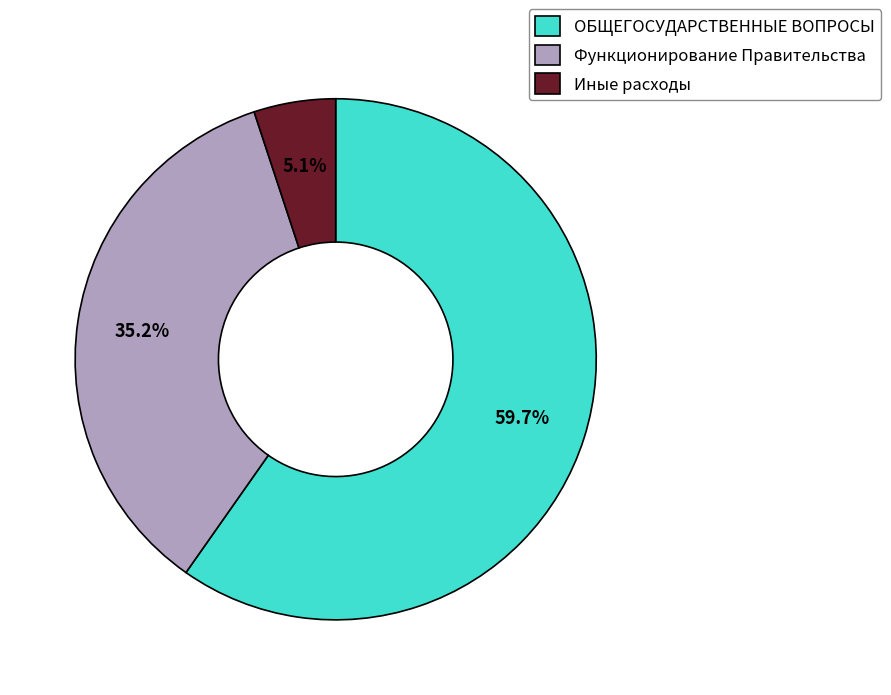

Do Иные расходы and ОБЩЕГОСУДАРСТВЕННЫЕ ВОПРОСЫ together represent more than half of the pie?

Yes